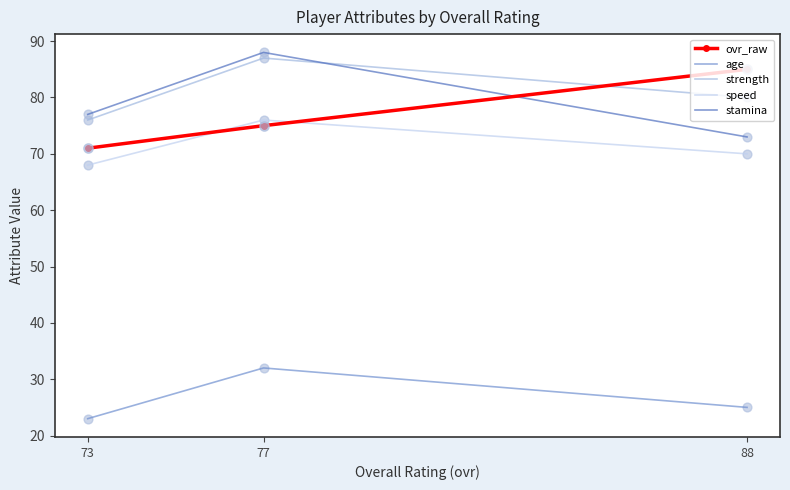

What is the total value across all series at 73?

315